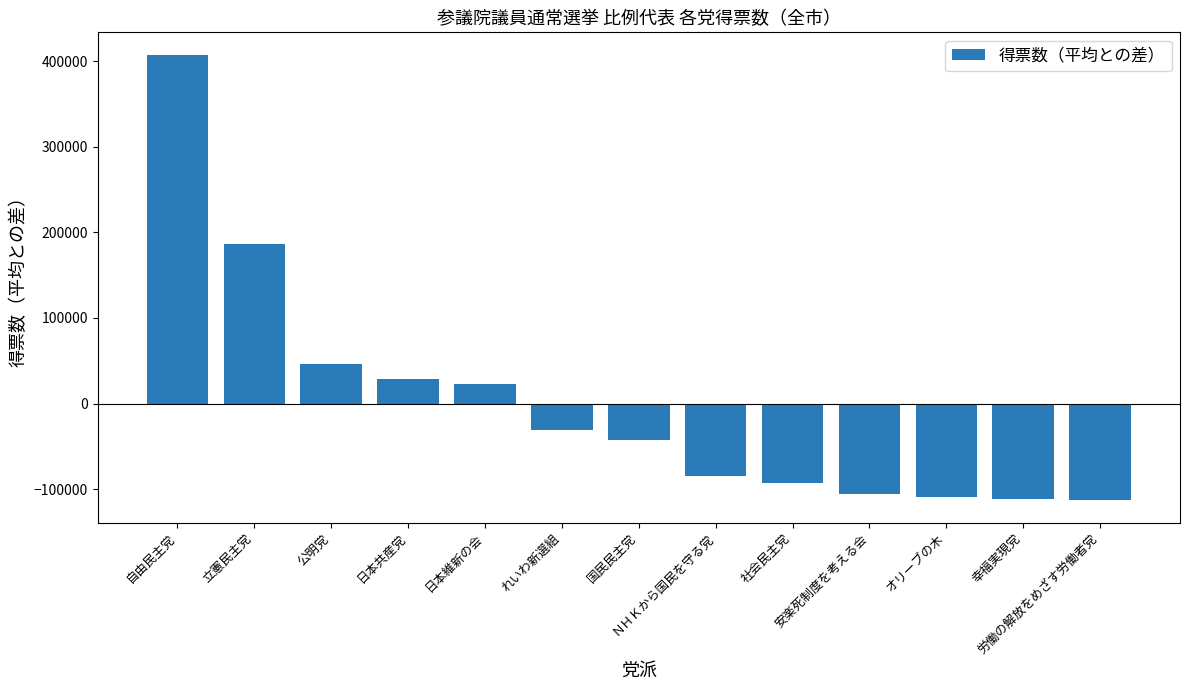

What is the change in value from 公明党 to 安楽死制度を考える会?

-152250.3